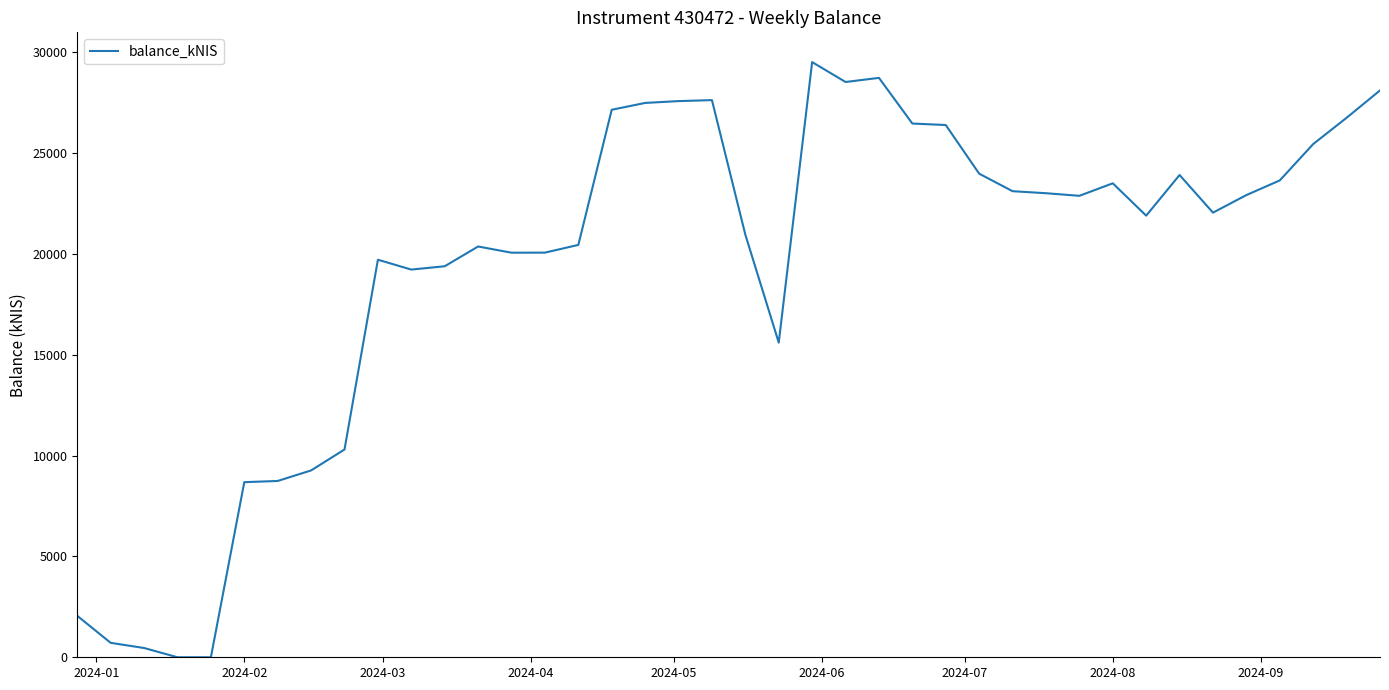

What is the maximum value shown in the chart?

29510.1